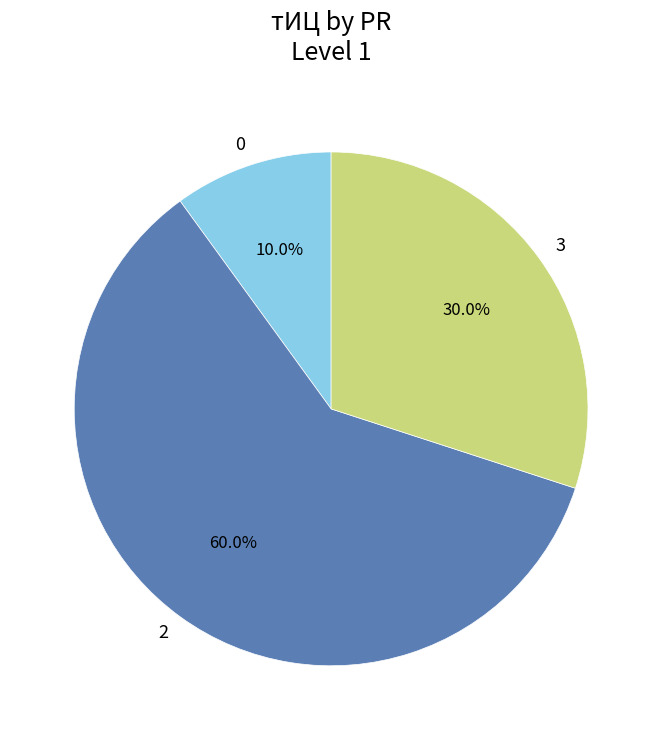

Rank the categories by value from highest to lowest.

2, 3, 0